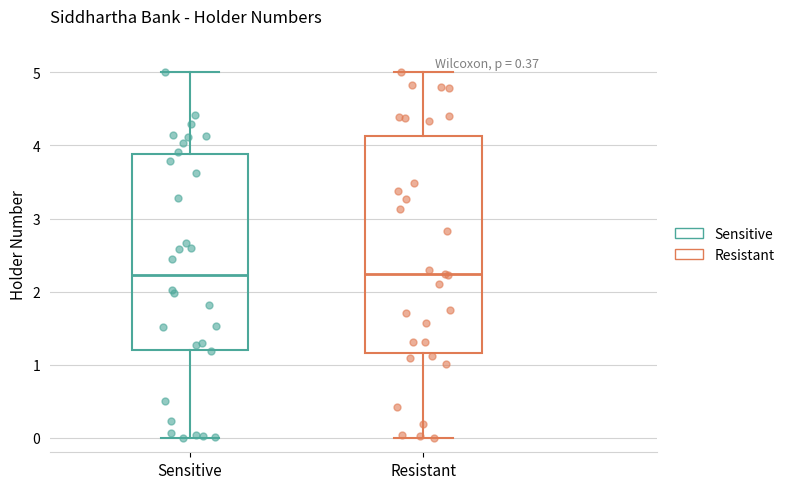

Reading left to right, read every box against the y-axis: the position of its median line, the range the box covers, and the ends of its whiskers. The values are not printed on the chart, so give them approximately, as read against the axis.

Sensitive: median 2.2, box 1.2 to 3.9, whiskers 0.0 to 5.0
Resistant: median 2.2, box 1.2 to 4.1, whiskers 0.0 to 5.0